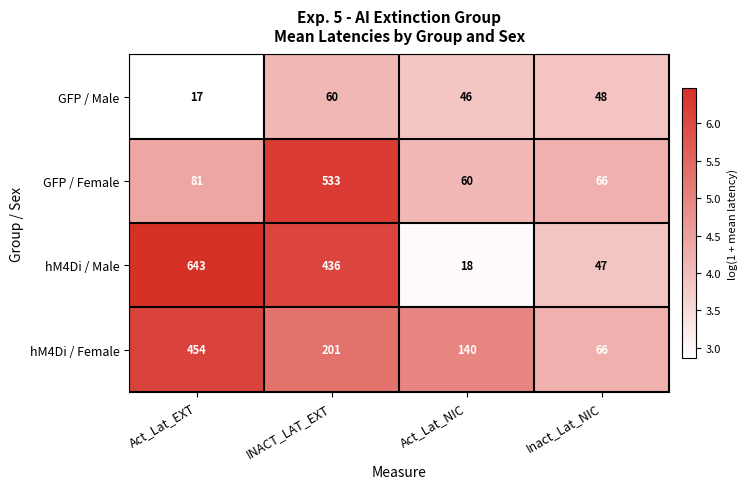

The GFP / Female series shows 81 at Act_Lat_EXT. True or false?

True